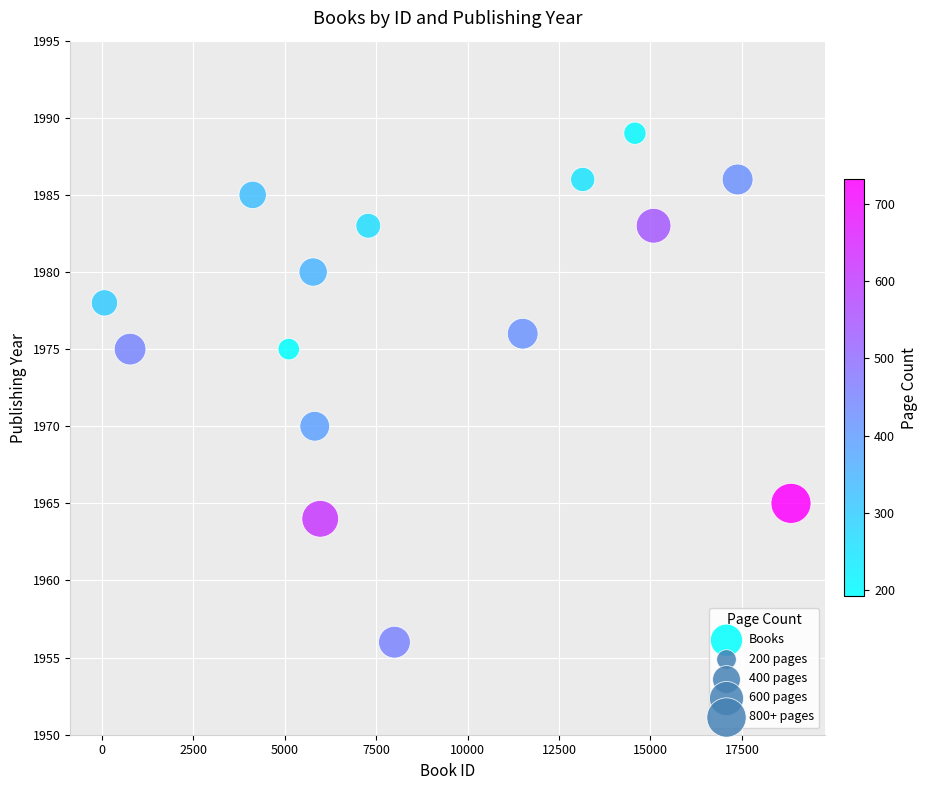

What is the range of X values (max minus min)?

18765